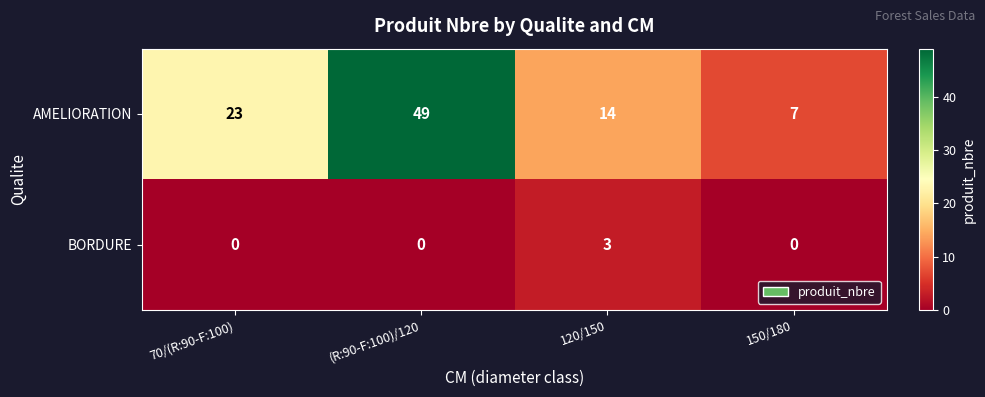

Between (R:90-F:100)/120 and 120/150, which series saw the biggest shift?

AMELIORATION